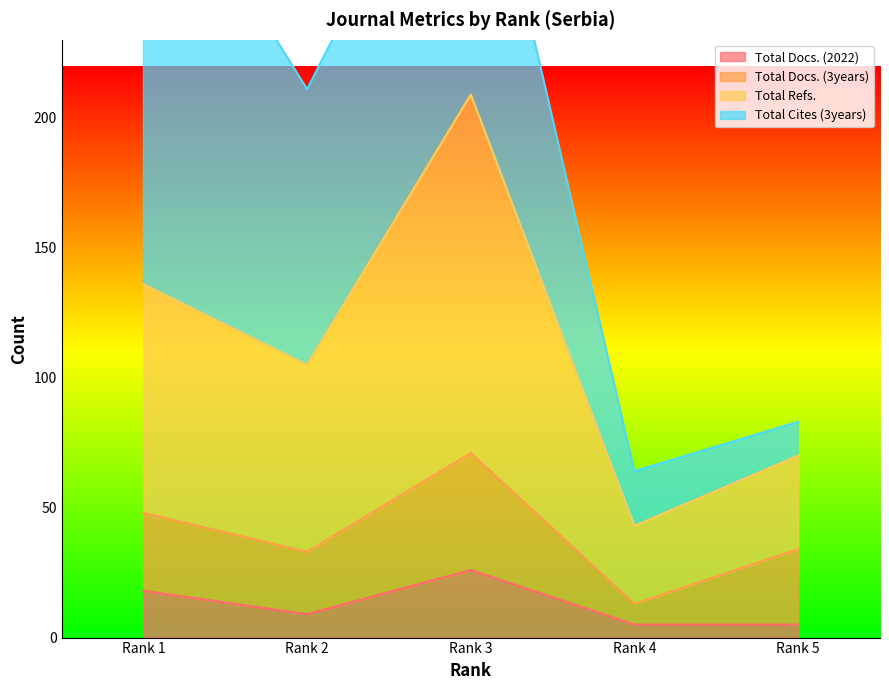

At how many categories does at least one series exceed 33?

5